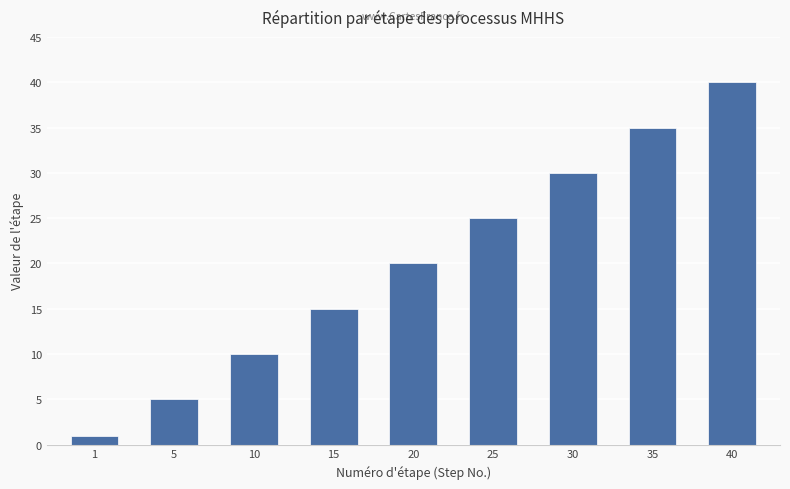

What is the change in value from 20 to 30?

+10